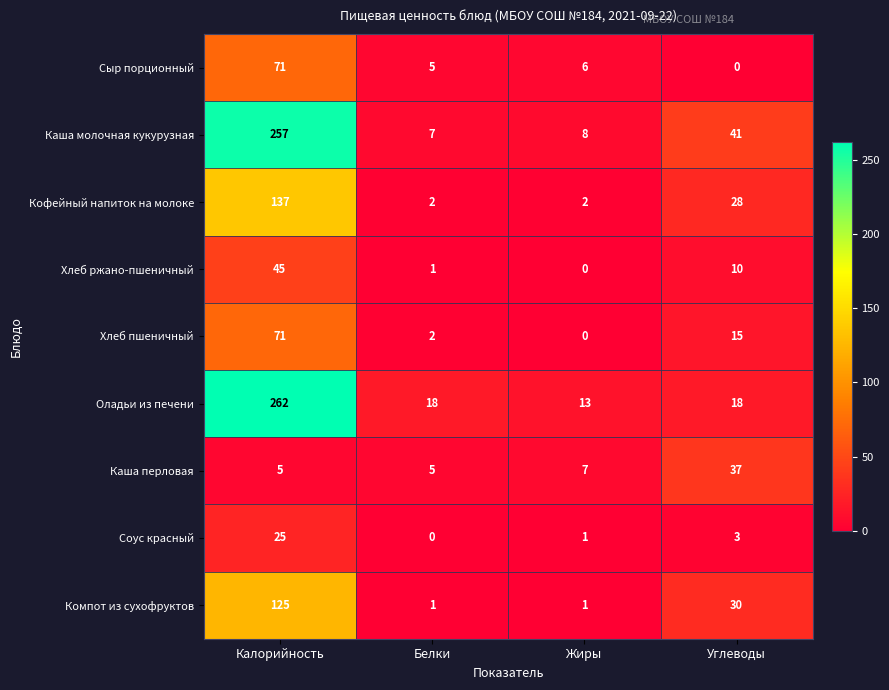

At which category is the sum across all series the highest?

Калорийность